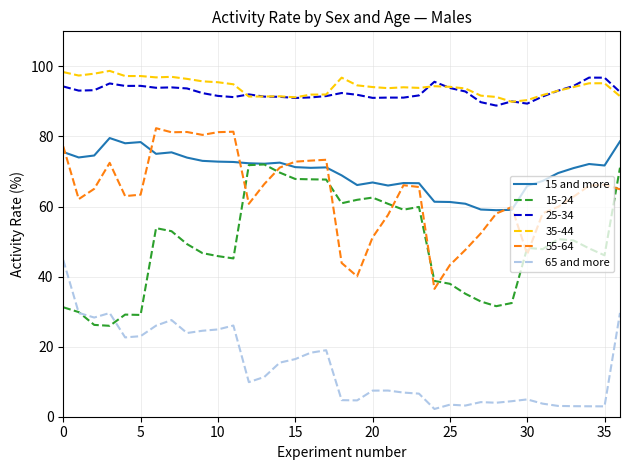

True or false: 55-64 and 15-24 cross at least once.

True